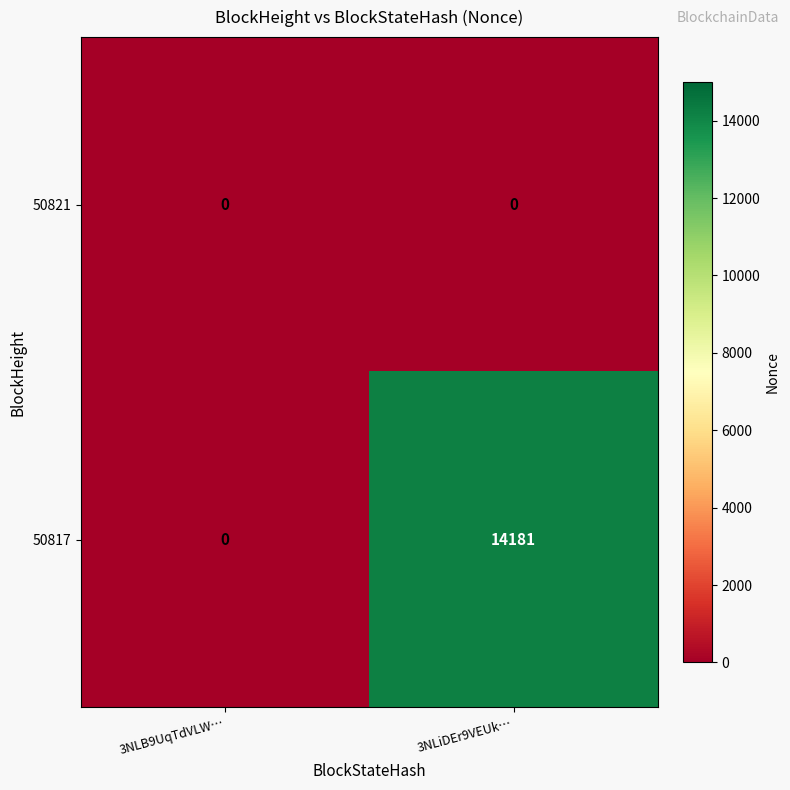

At which label is 50817 closest to 7090?

3NLB9UqTdVLW…